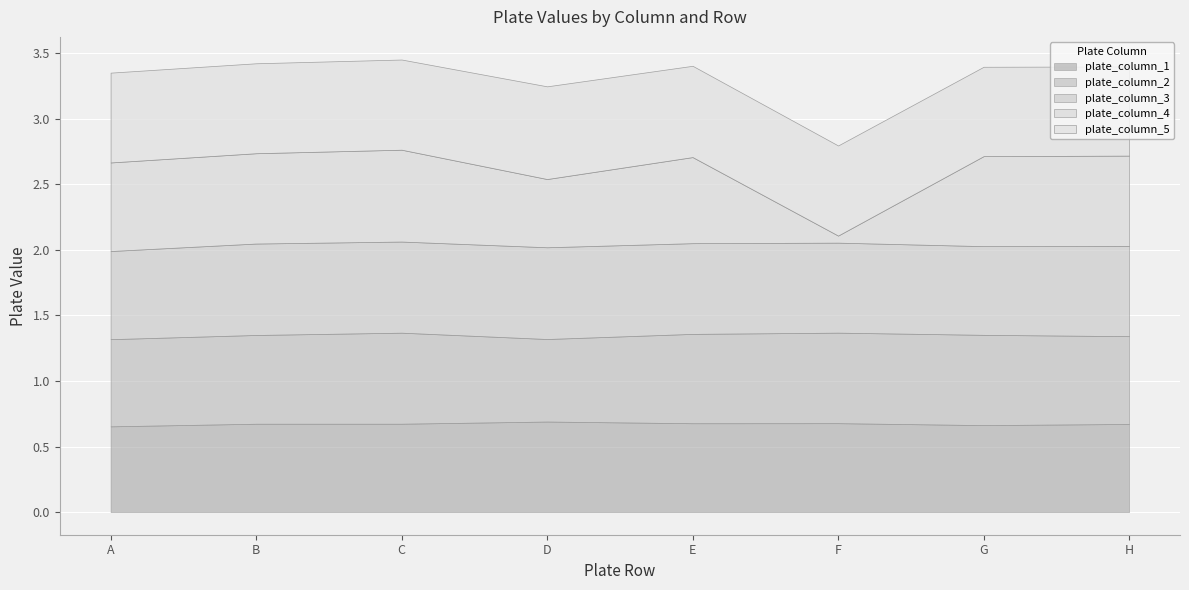

Read the plate_column_5 value at D.

0.7